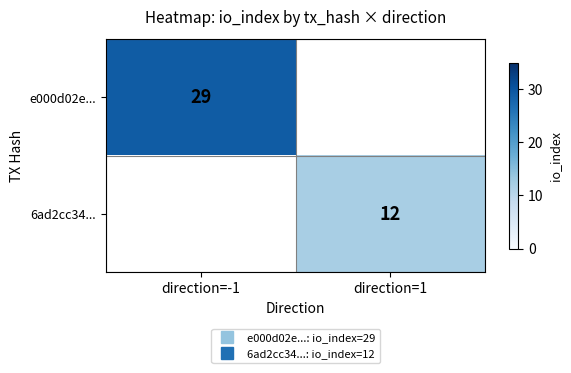

Which series has the widest spread of values?

e000d02e...